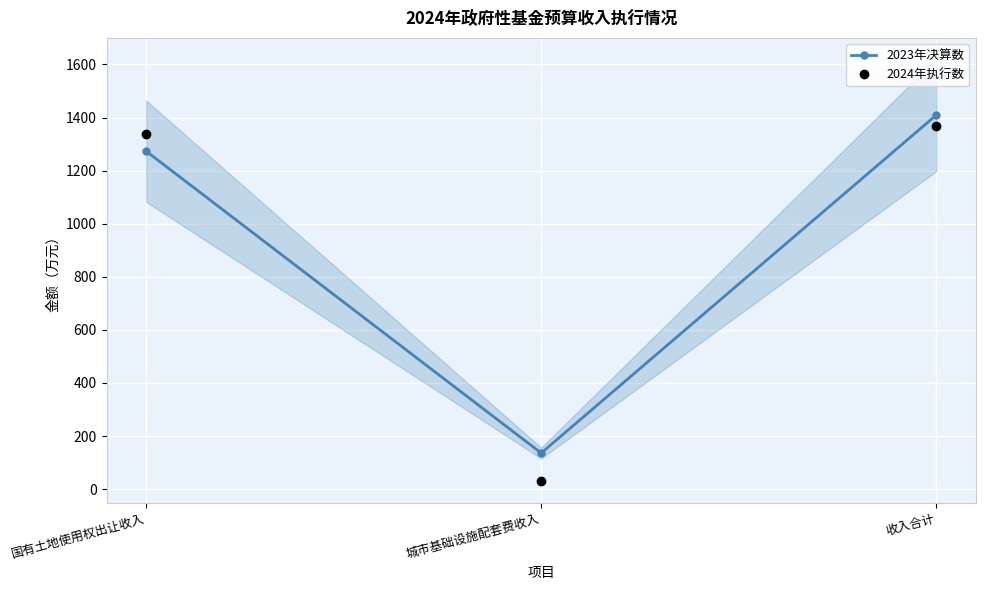

What are all the series names shown in the legend?

2023年决算数, 2024年执行数